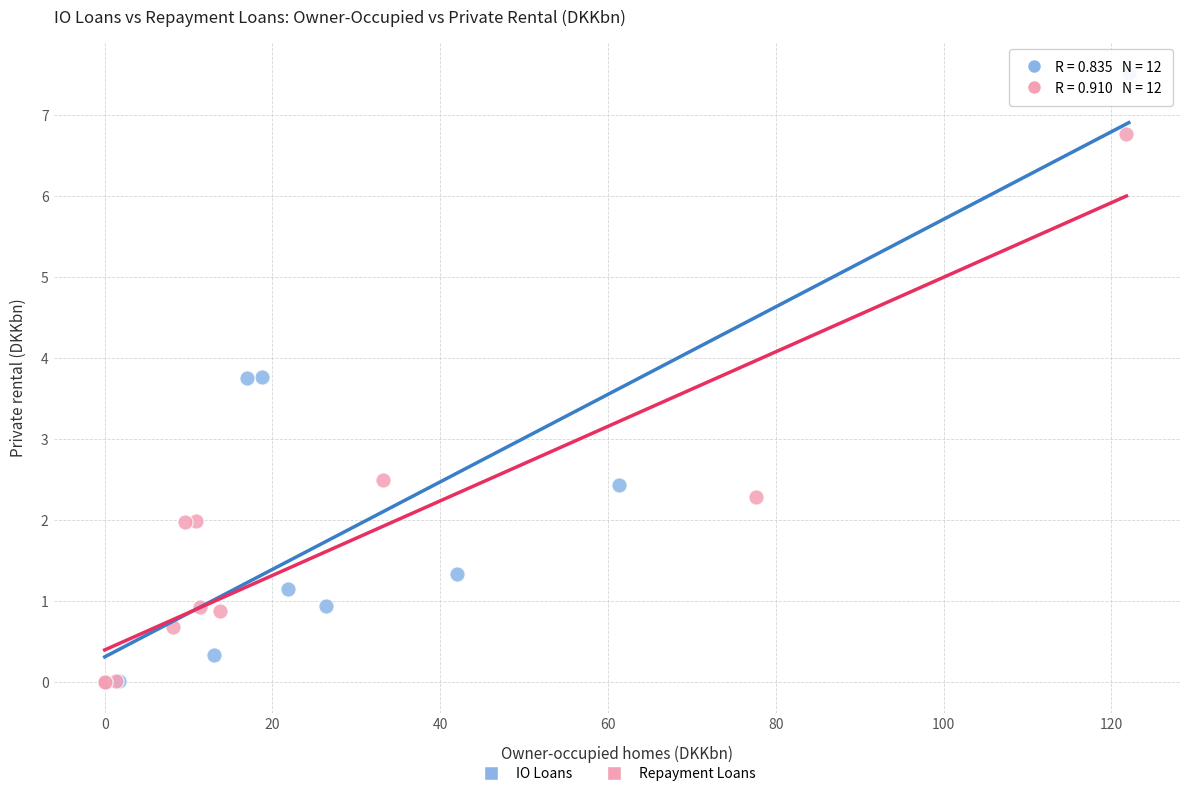

Which series contains the highest Y value?

IO Loans